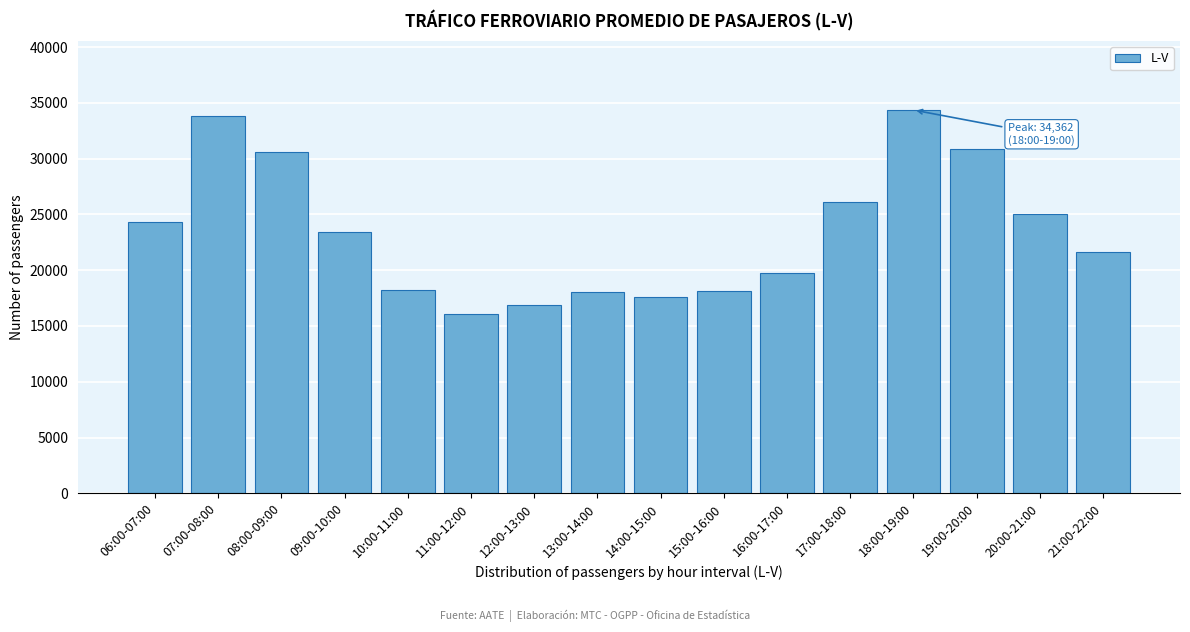

Is it true that the value at 21:00-22:00 is 38720?

False